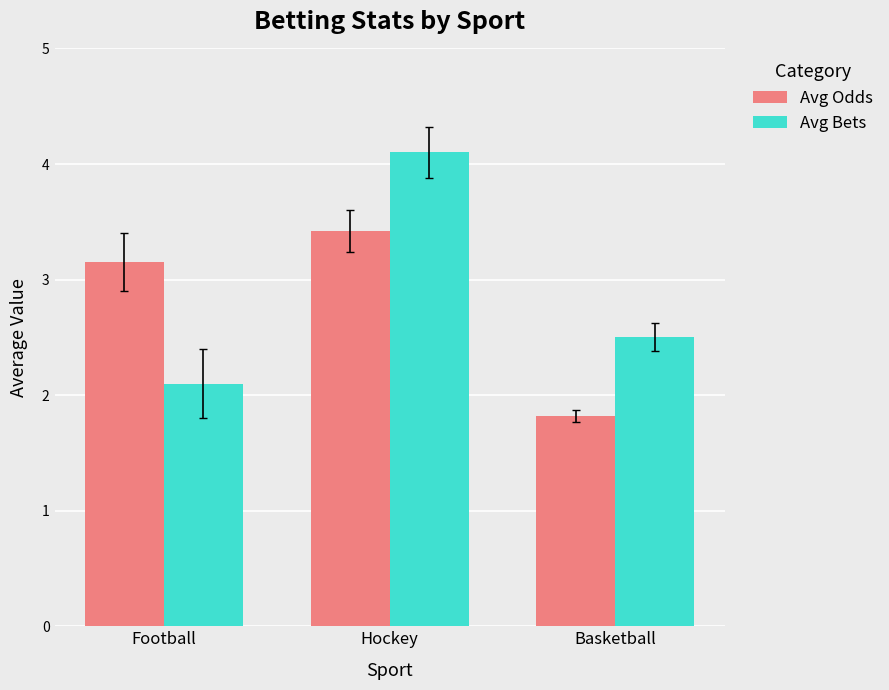

What is the sum of all Avg Odds values?

8.4